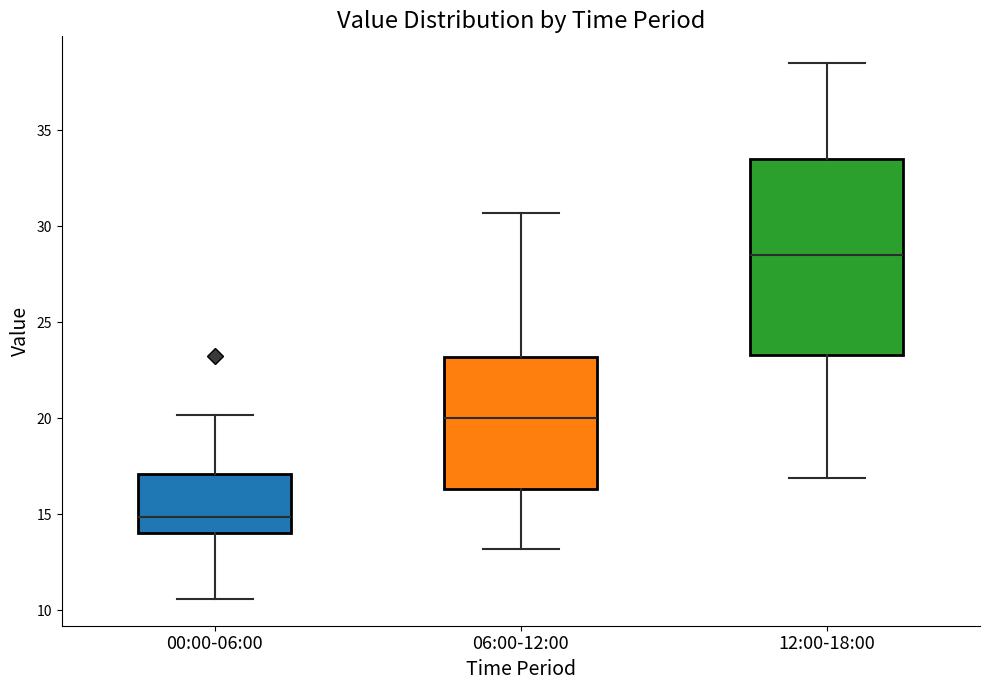

Reading left to right, transcribe this box plot: for each box, give where its median line is, the range the box spans, and where its two whiskers end, as read against the y-axis. The values are not printed on the chart, so give them approximately, as read against the axis.

00:00-06:00: median 15.0, box 14.0 to 17.0, whiskers 10.5 to 20.0
06:00-12:00: median 20.0, box 16.5 to 23.0, whiskers 13.0 to 30.5
12:00-18:00: median 28.5, box 23.5 to 33.5, whiskers 17.0 to 38.5